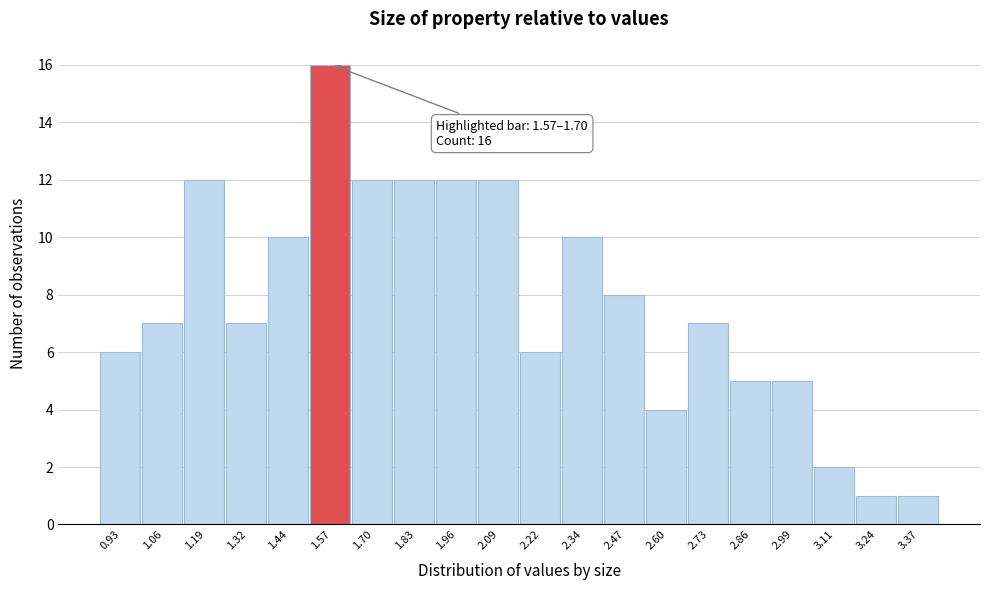

Reading right to left, what are all the values shown in this chart?

3.37=1	3.24=1	3.11=2	2.99=5	2.86=5	2.73=7	2.60=4	2.47=8	2.34=10	2.22=6	2.09=12	1.96=12	1.83=12	1.70=12	1.57=16	1.44=10	1.32=7	1.19=12	1.06=7	0.93=6